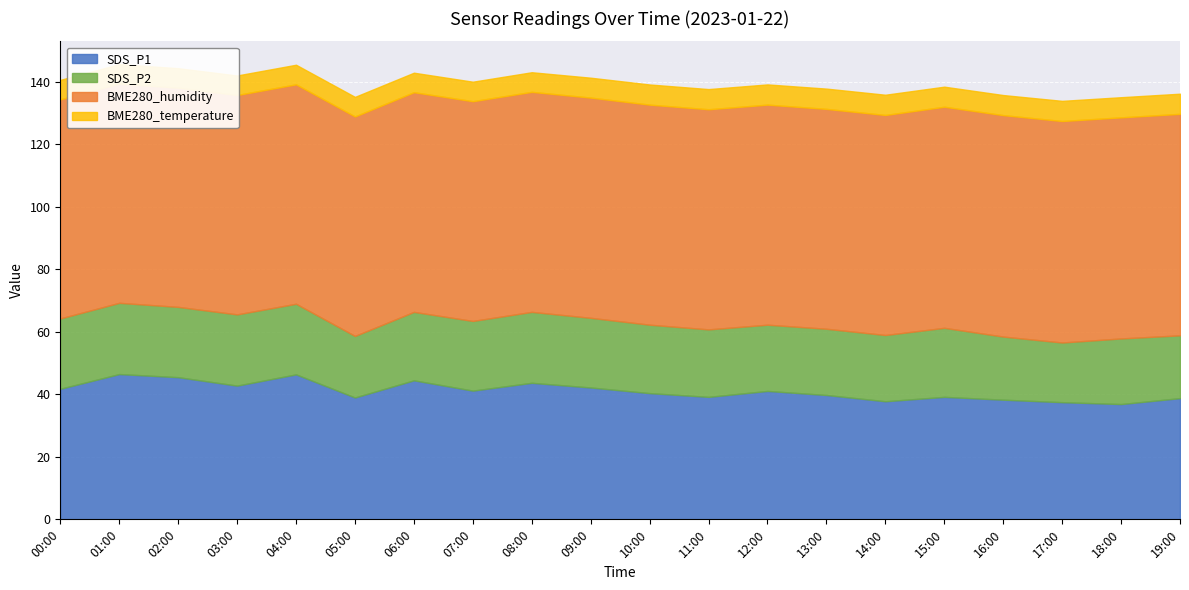

Where is the first local minimum for BME280_humidity?

02:00